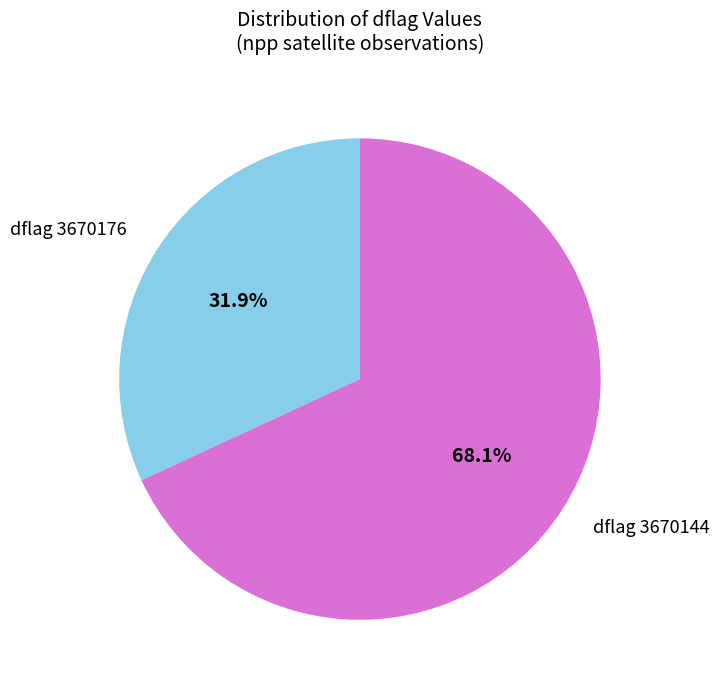

How many slices are in this pie chart?

2